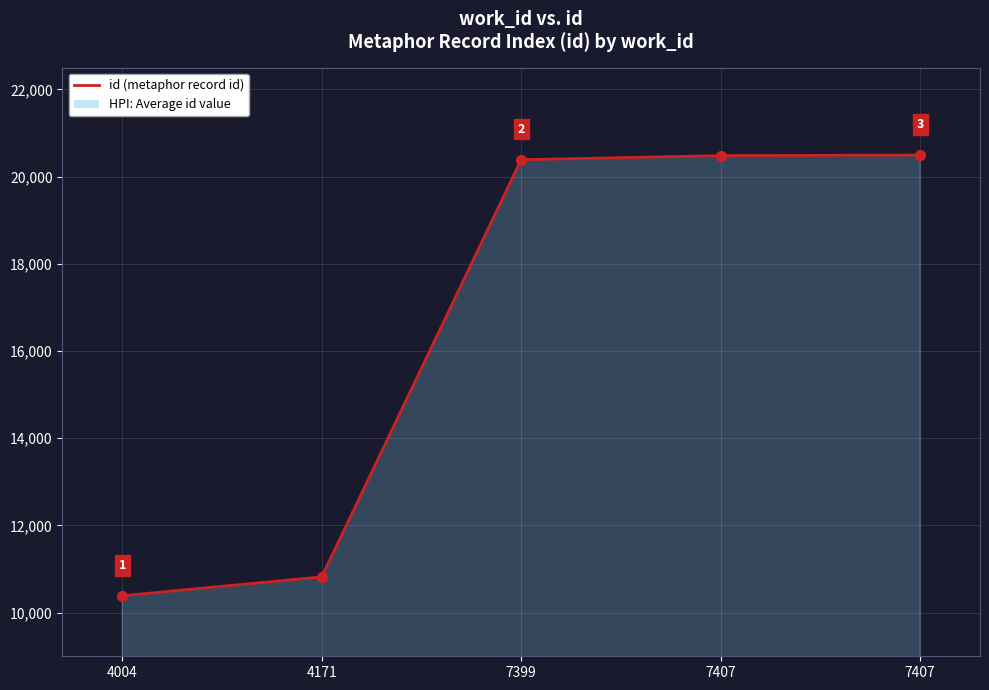

Between 7399 and 7407, which is larger?

7407